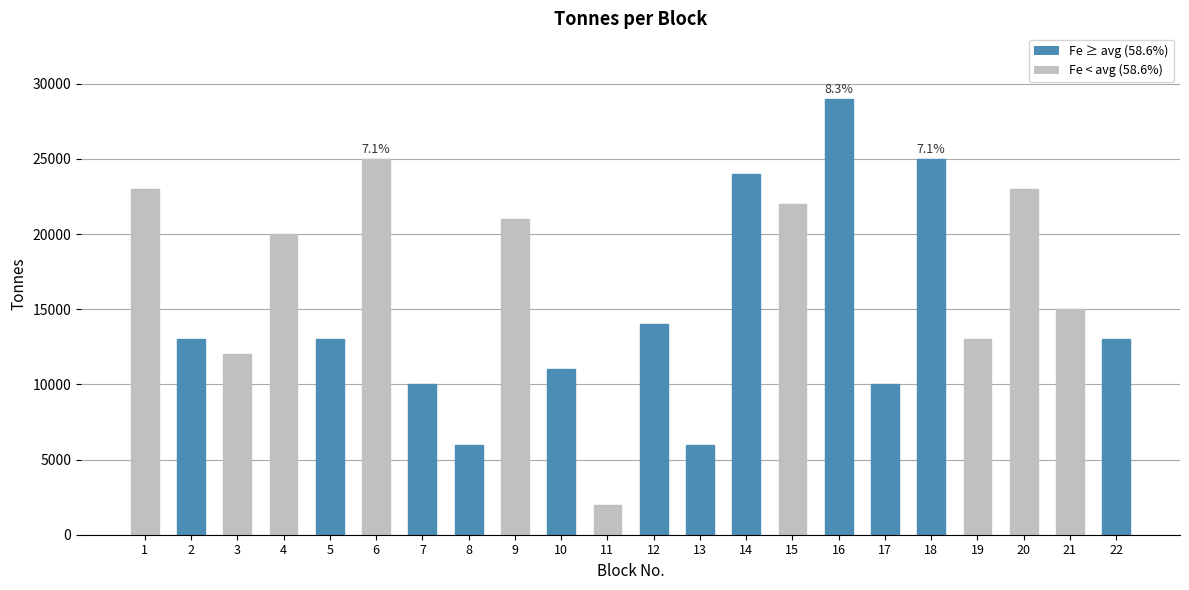

What is the difference between the maximum and minimum values?

27000